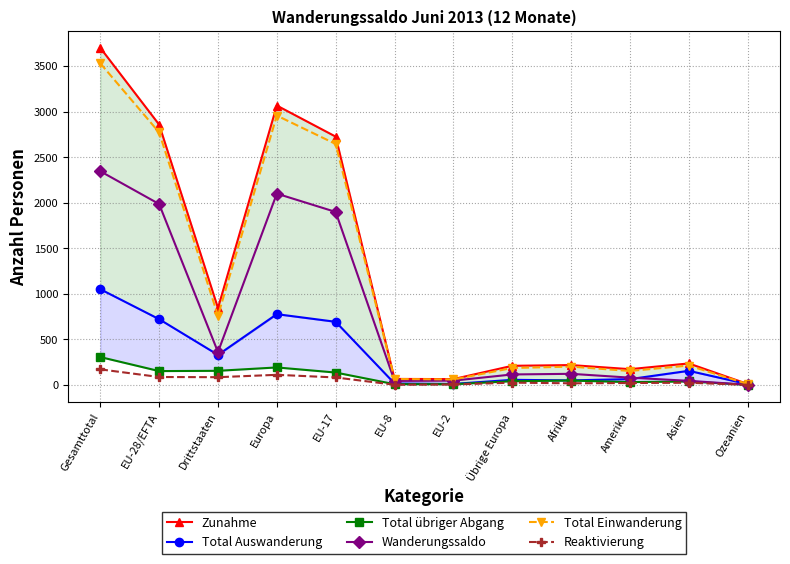

What is the label of the 4th point from the right?

Afrika